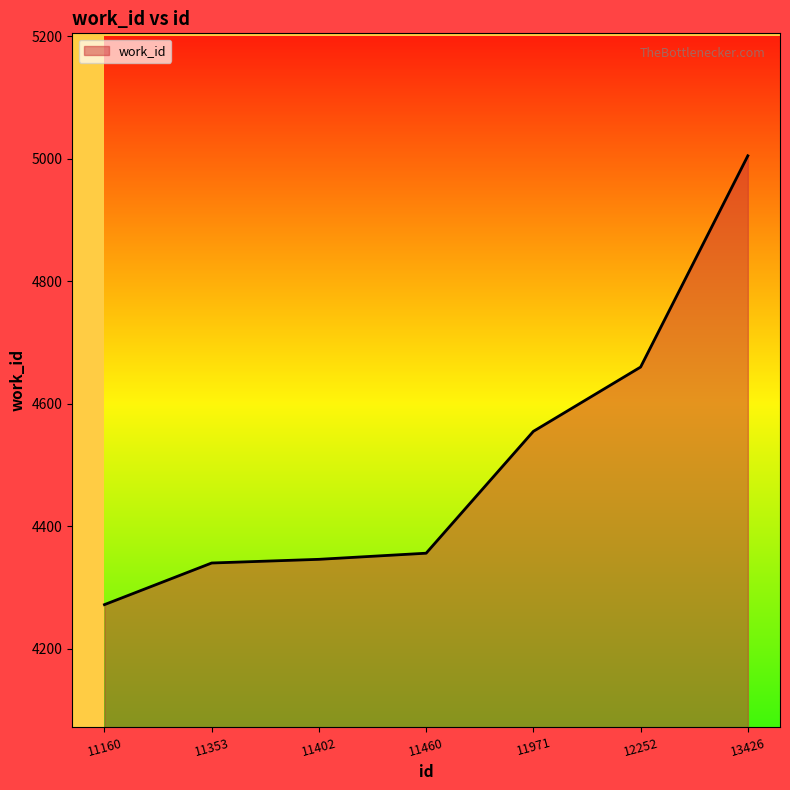

Where is the data nearest to the value 4638?

12252